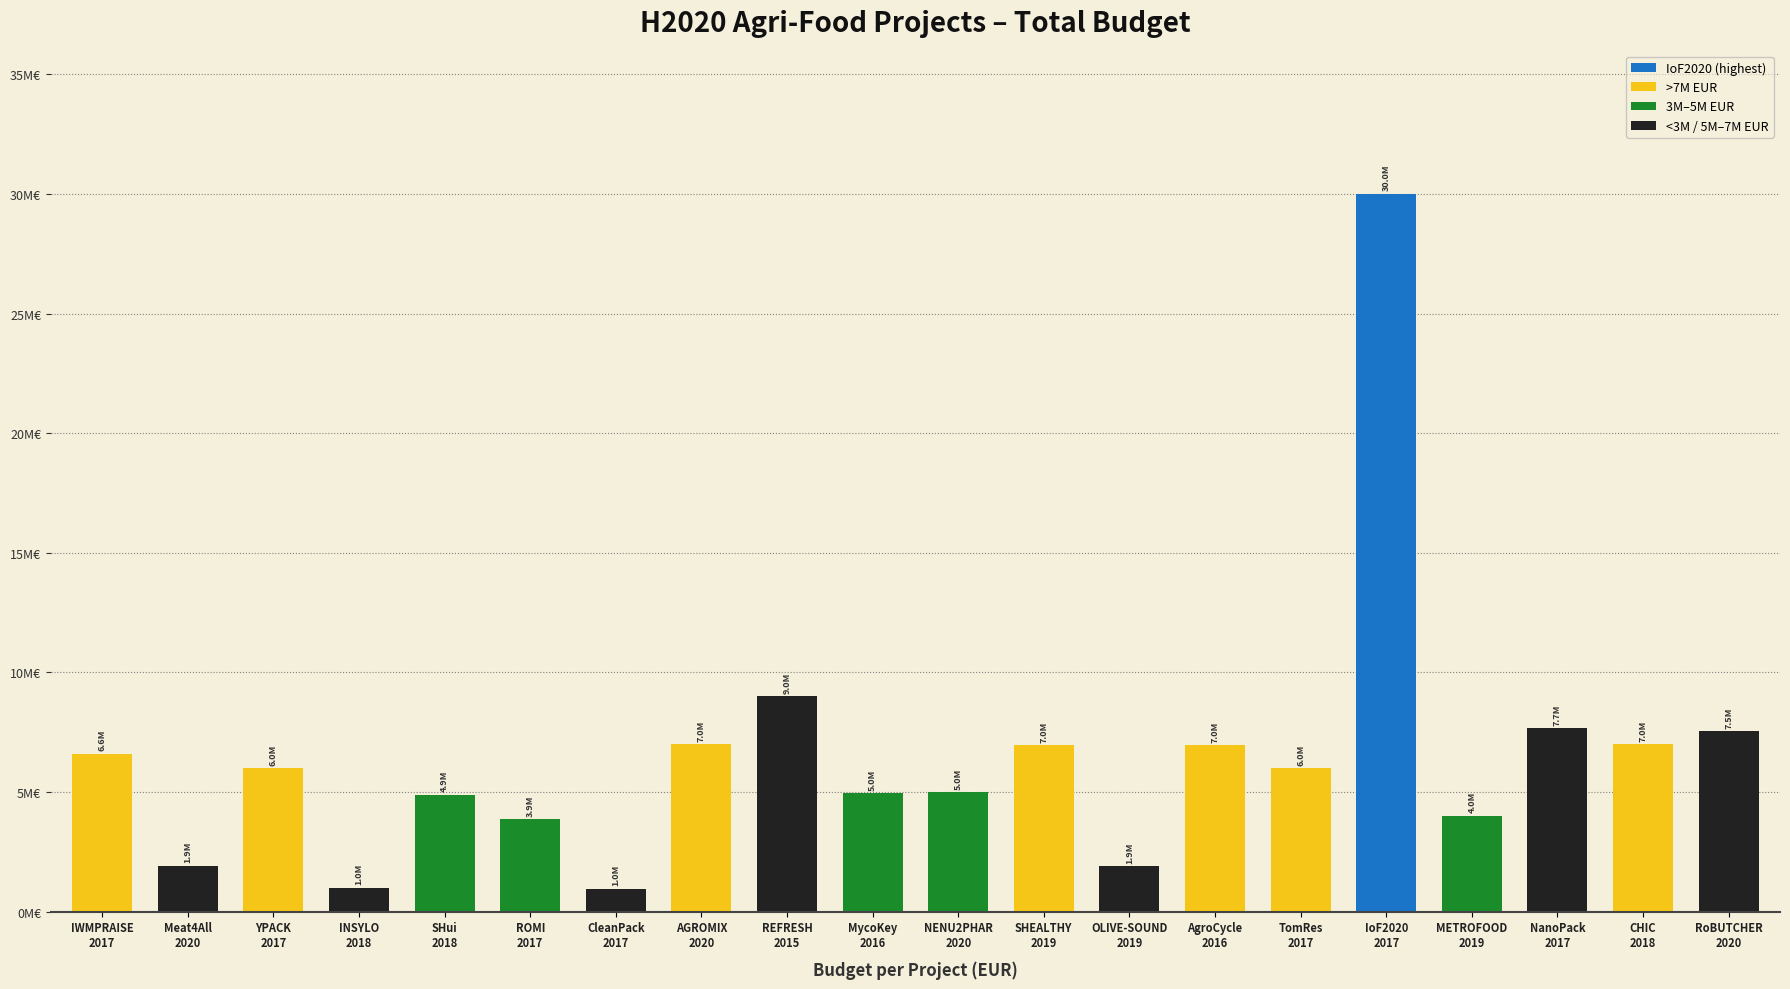

Does the chart contain any negative values?

No